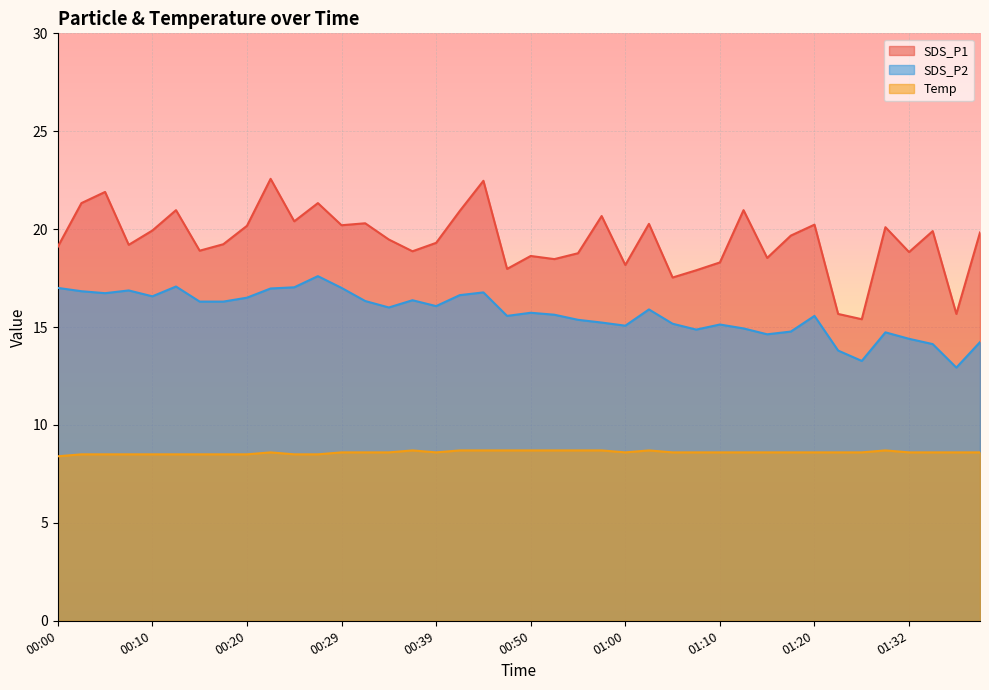

What is the sum of all SDS_P1 values?

778.0